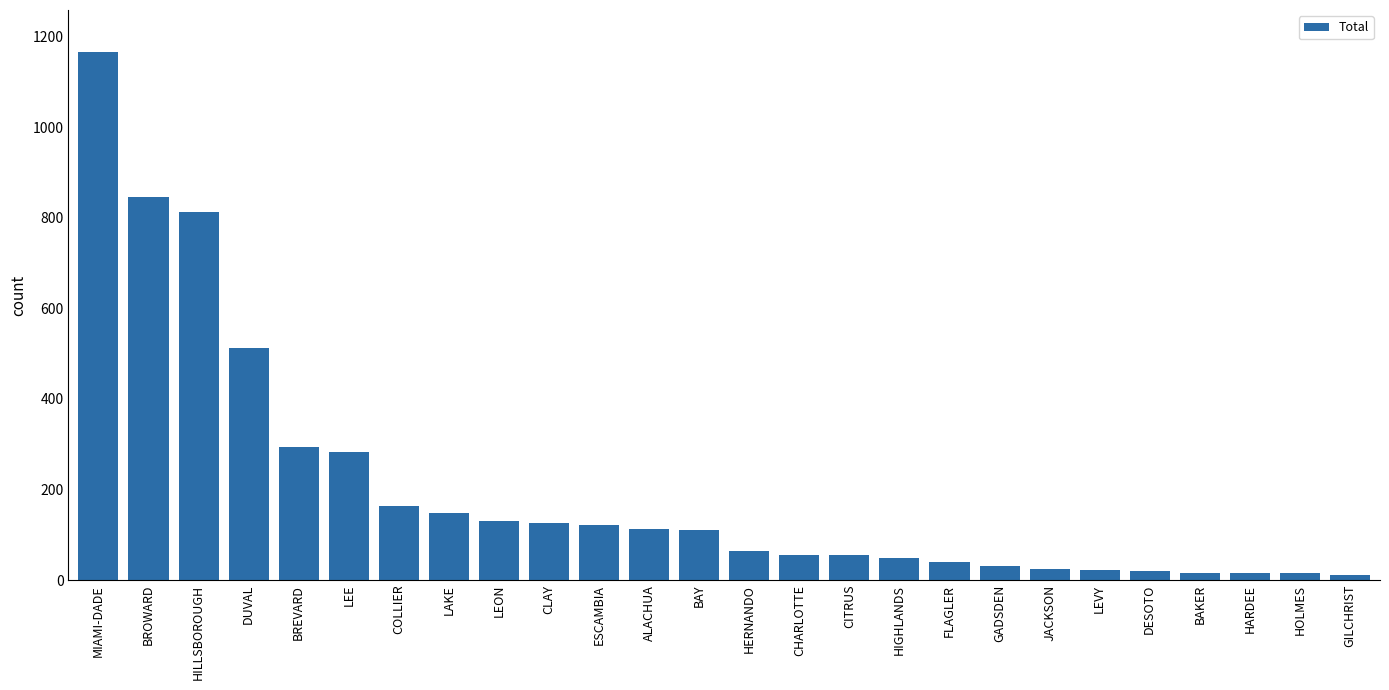

The value at DUVAL is 908. True or false?

False